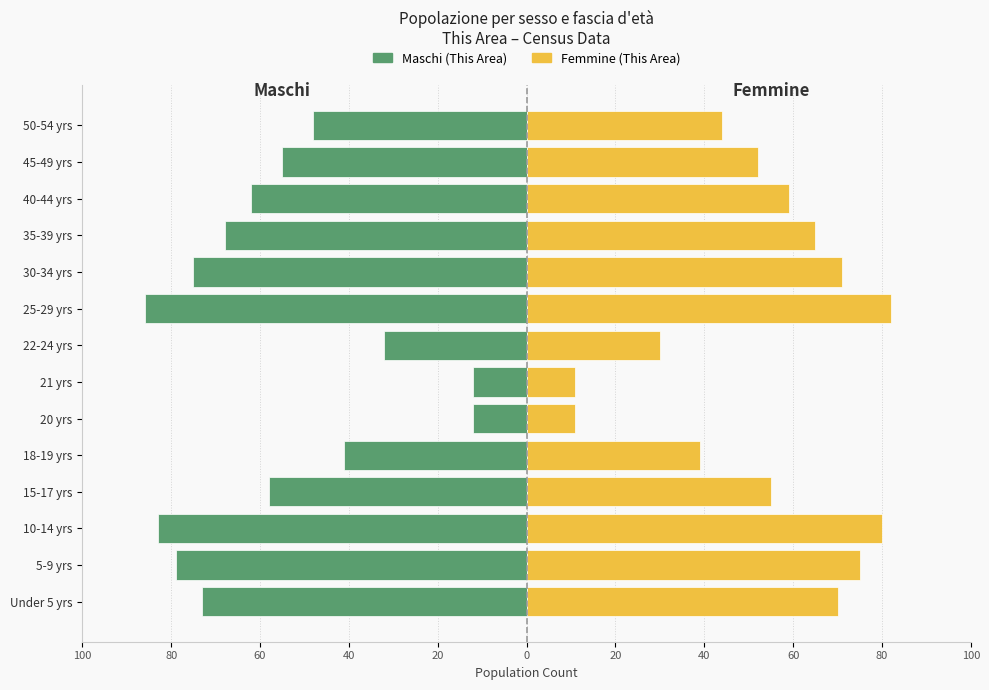

At how many categories does at least one series exceed -45?

14